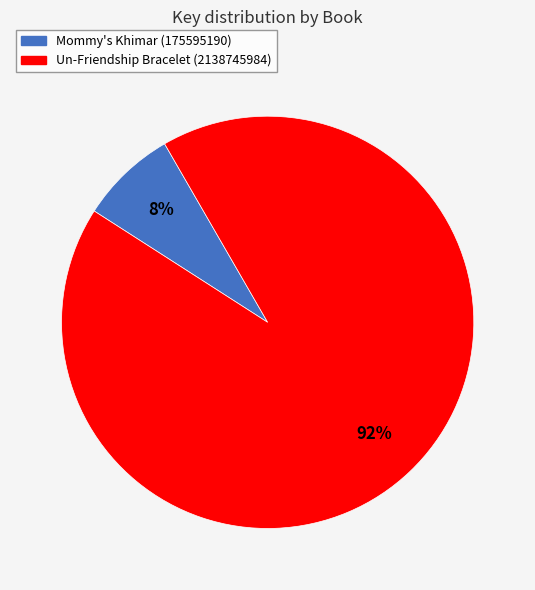

How many slices are in this pie chart?

2